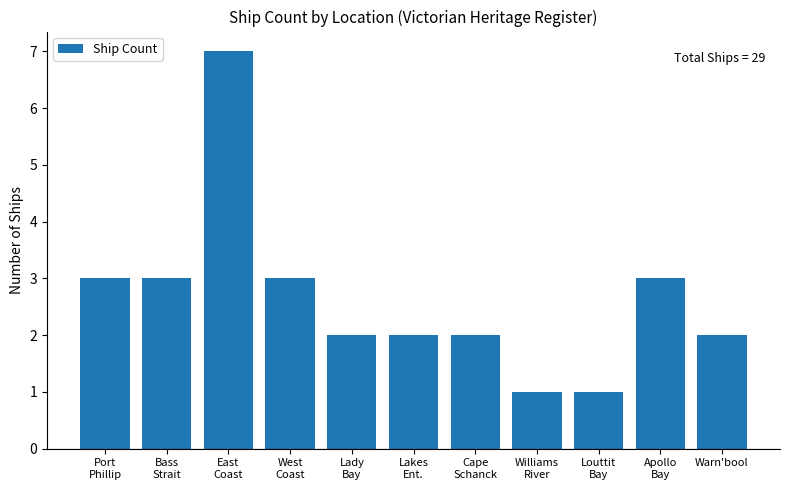

Approximately how many times larger is the value at Cape
Schanck compared to Lady
Bay?

1.0